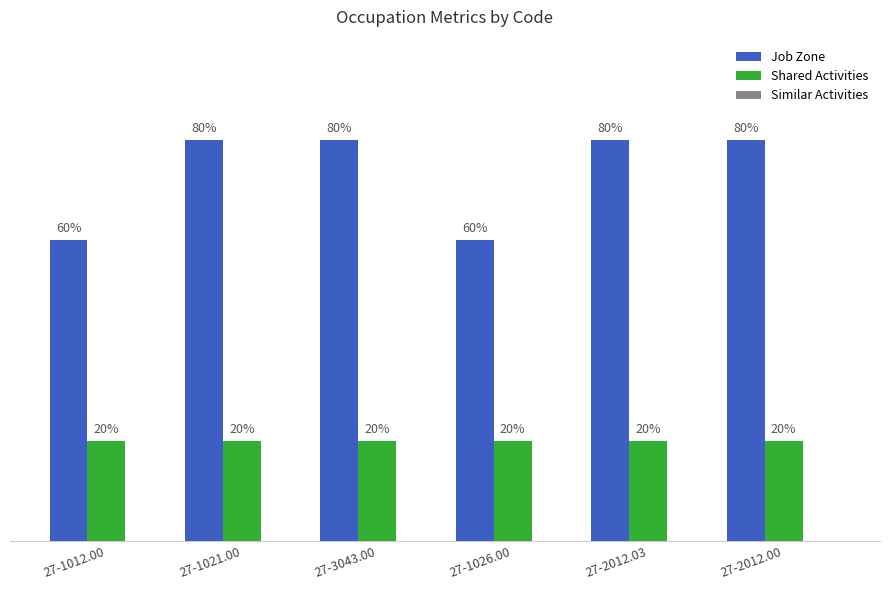

What are all the series names shown in the legend?

Job Zone, Shared Activities, Similar Activities